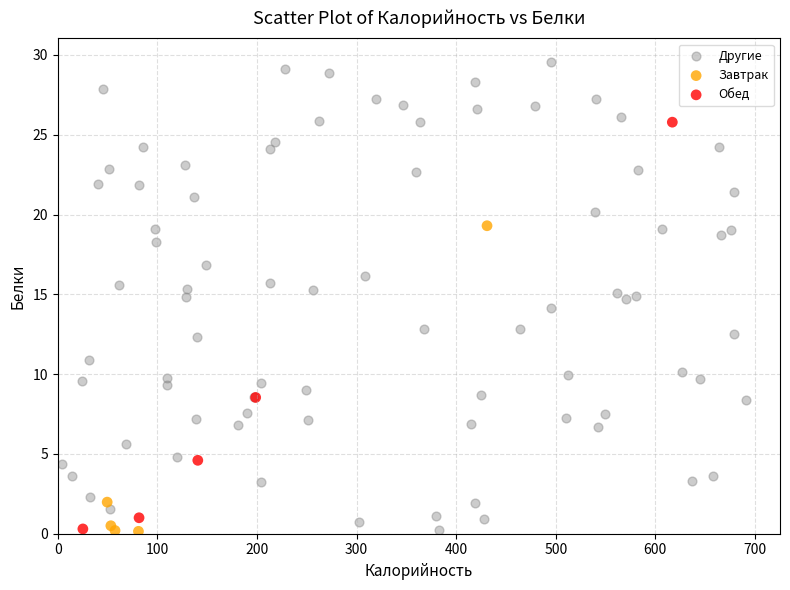

What are all the series names shown in the legend?

Другие, Завтрак, Обед